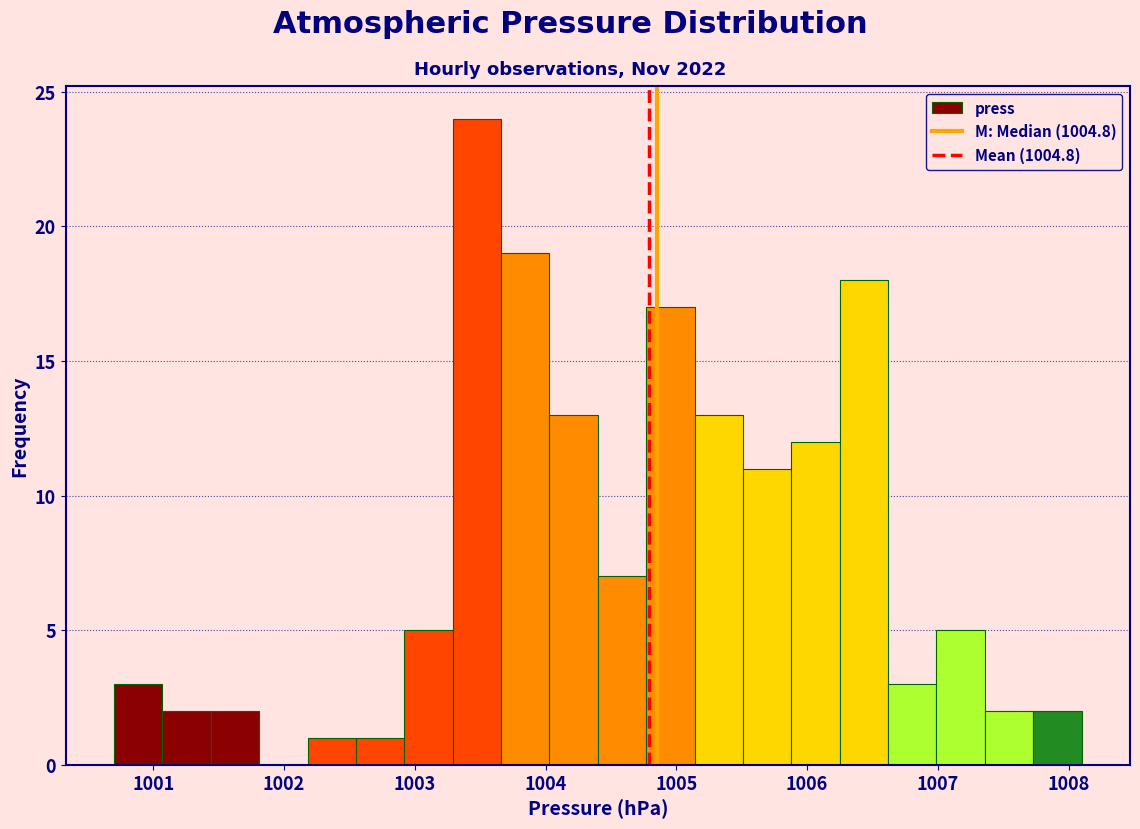

Read against the x-axis, roughly where is the centre of the tallest bar?

1003.5